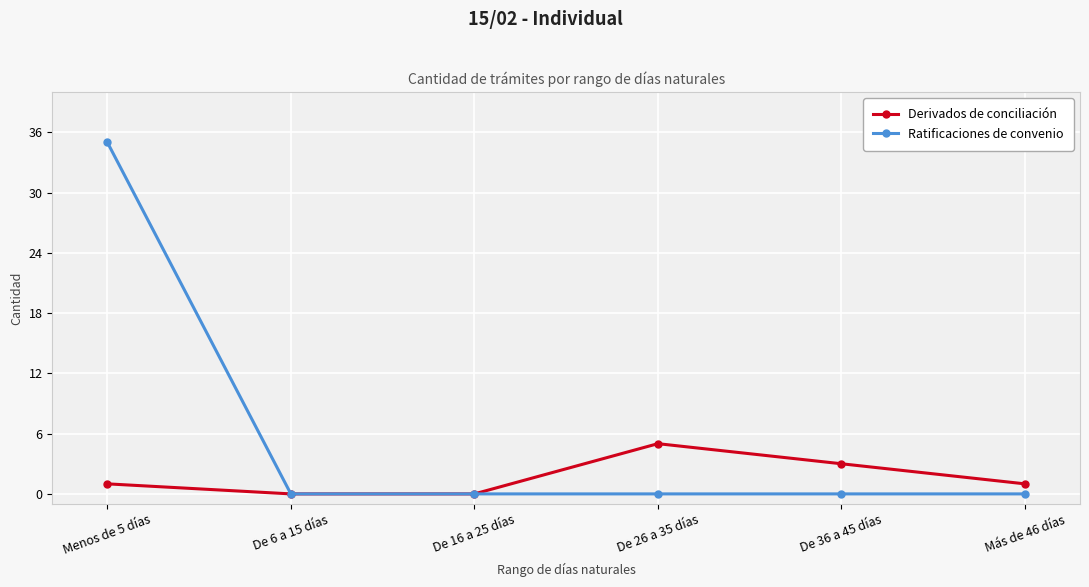

Rank the series at Menos de 5 días from lowest to highest value.

Derivados de conciliación, Ratificaciones de convenio